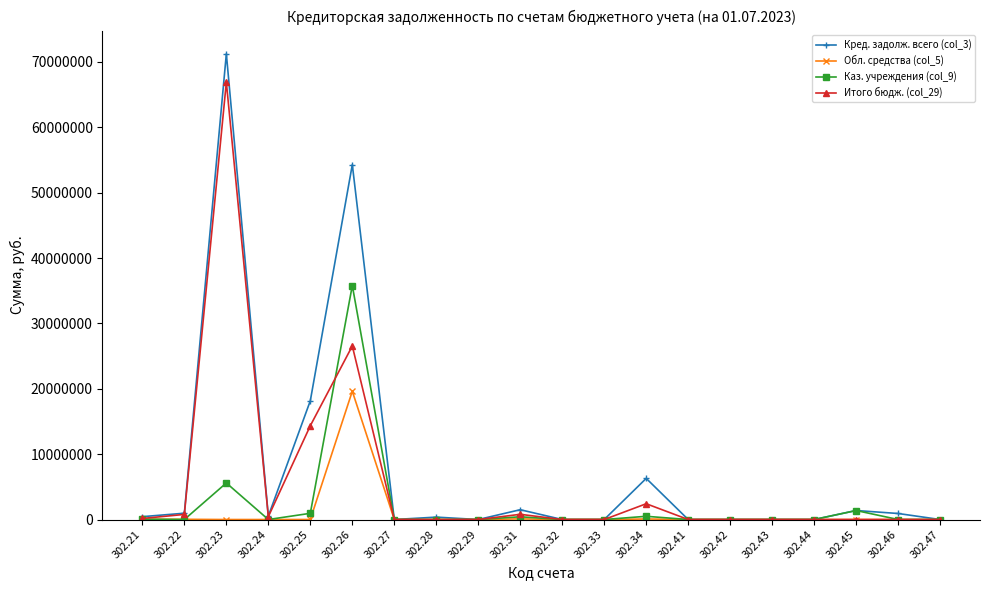

What is the value of the Каз. учреждения (col_9) point at the 6th from the left?

35801629.3